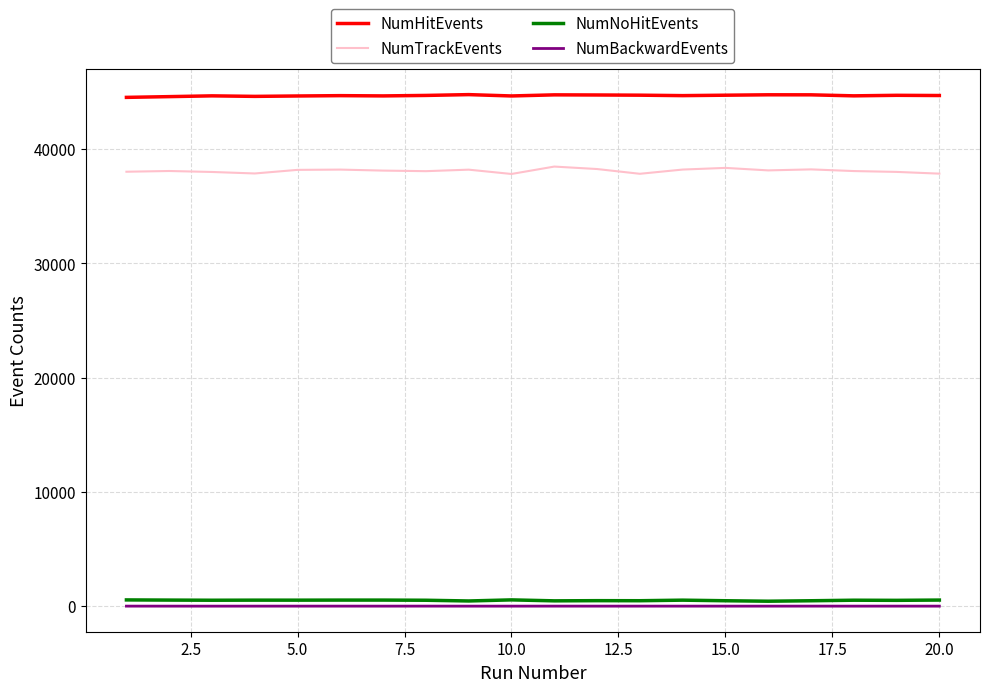

True or false: NumNoHitEvents and NumTrackEvents cross at least once.

False